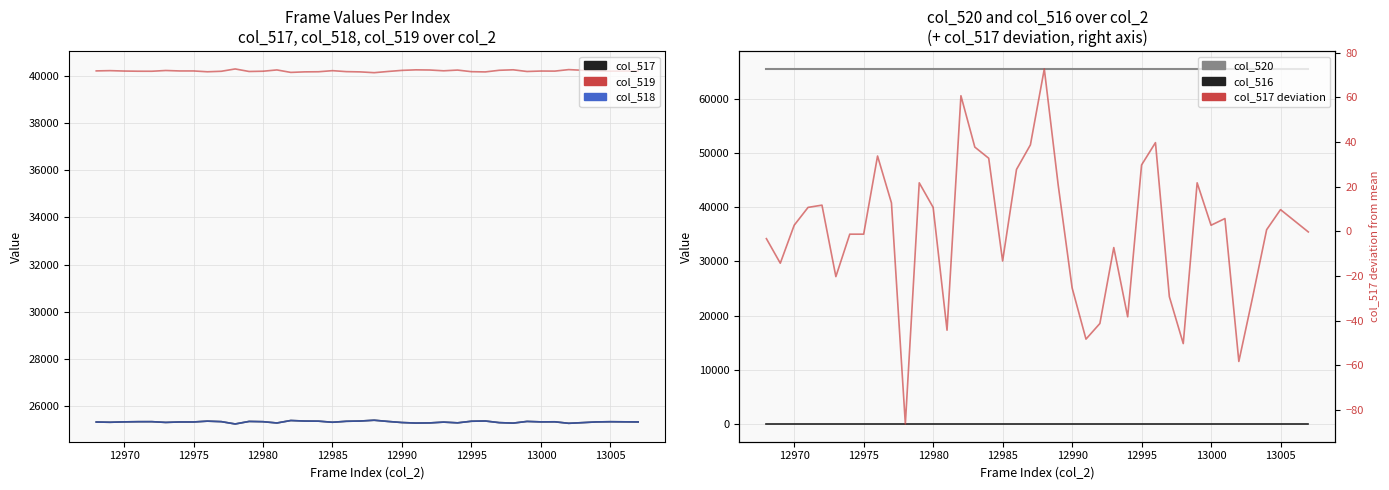

What are all the series names shown in the legend?

col_517, col_519, col_518, col_520, col_516, col_517 deviation